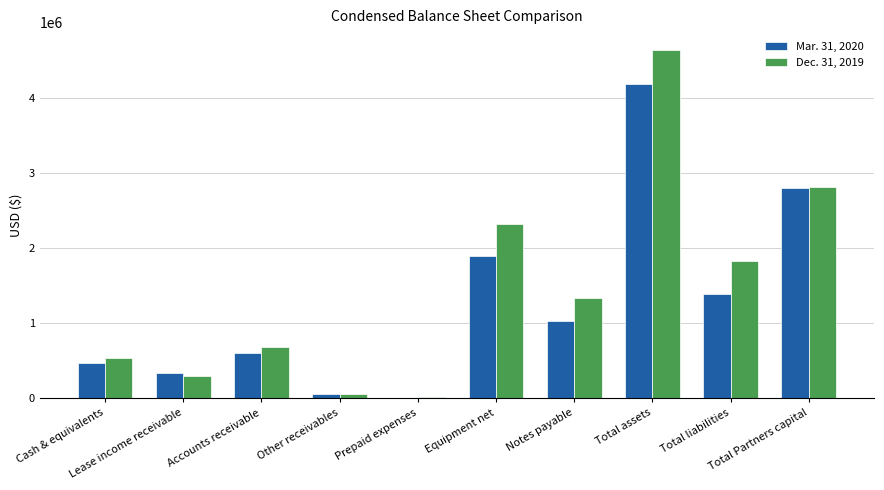

What is the maximum value shown in the chart?

4640589